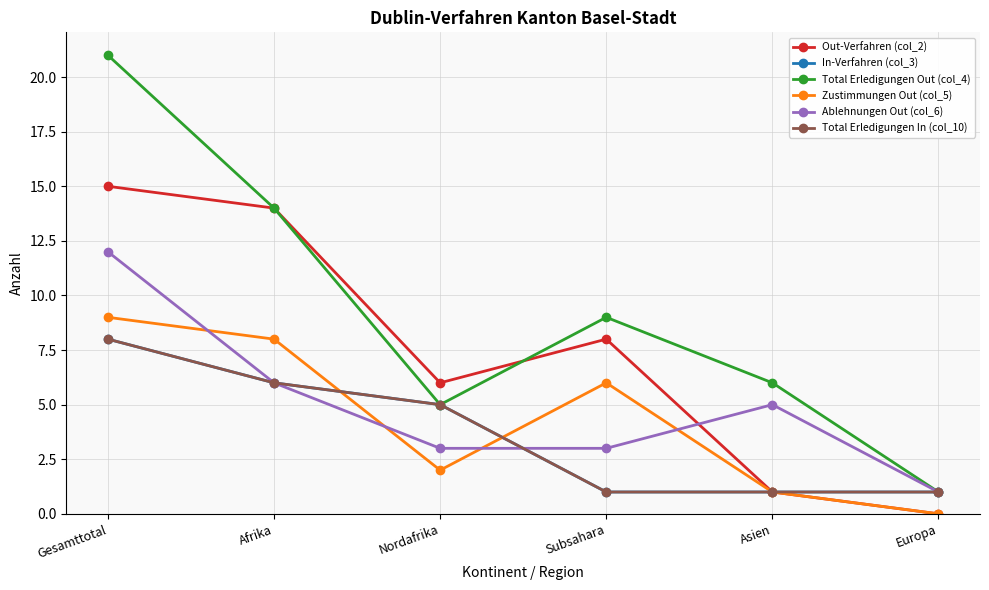

Reading left to right, transcribe all the data shown in this chart.

Out-Verfahren (col_2): 15	14	6	8	1	0
In-Verfahren (col_3): 8	6	5	1	1	1
Total Erledigungen Out (col_4): 21	14	5	9	6	1
Zustimmungen Out (col_5): 9	8	2	6	1	0
Ablehnungen Out (col_6): 12	6	3	3	5	1
Total Erledigungen In (col_10): 8	6	5	1	1	1